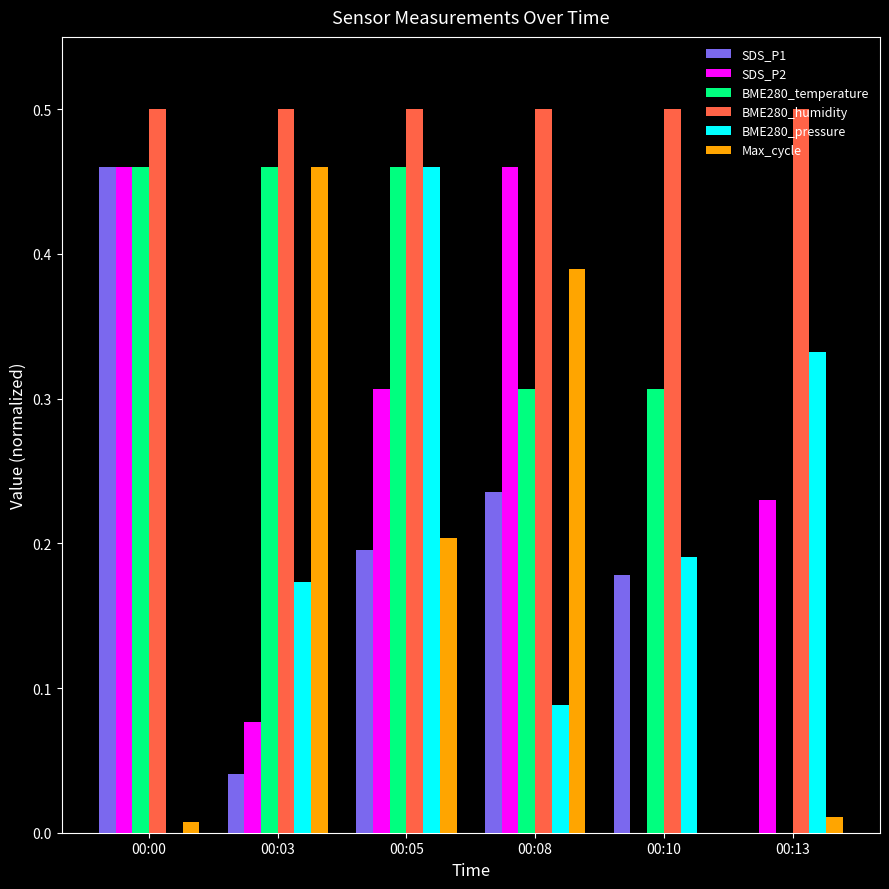

At which category is the sum across all series the highest?

00:05